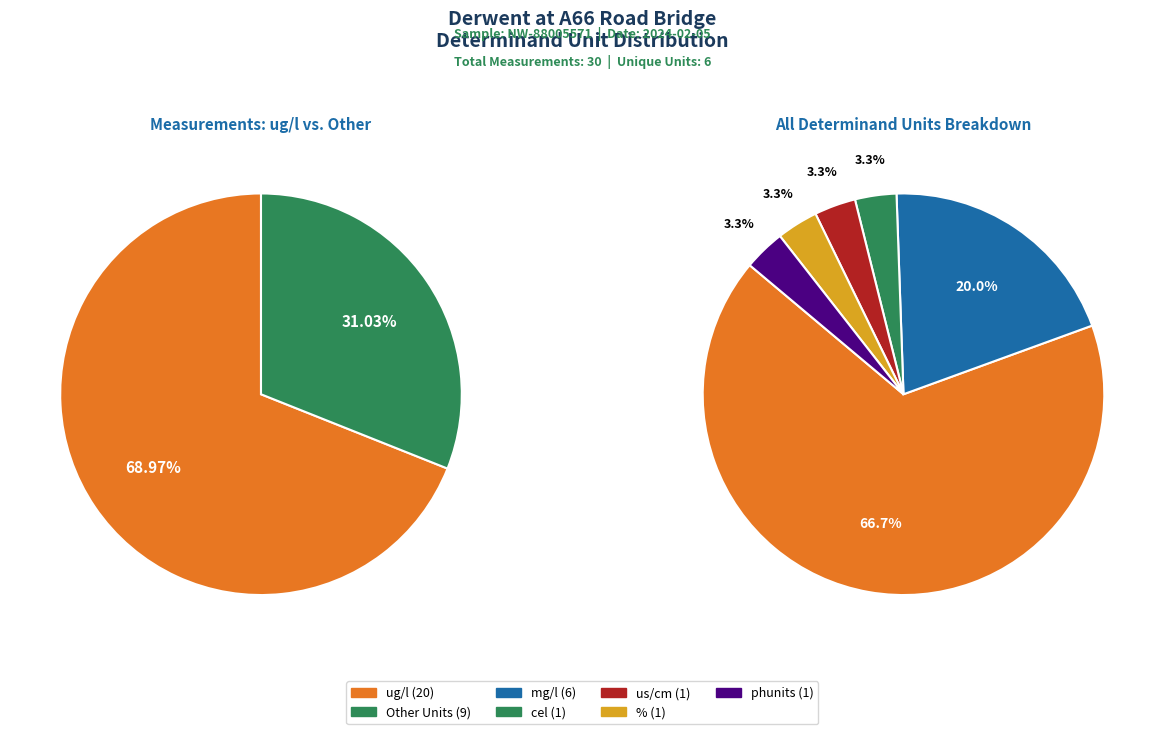

What percentage is the % slice, to the nearest percent?

3%